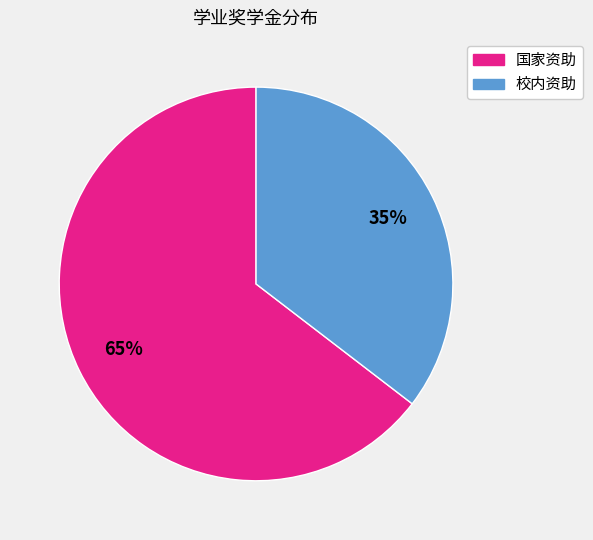

Rank the categories by value from highest to lowest.

国家资助, 校内资助